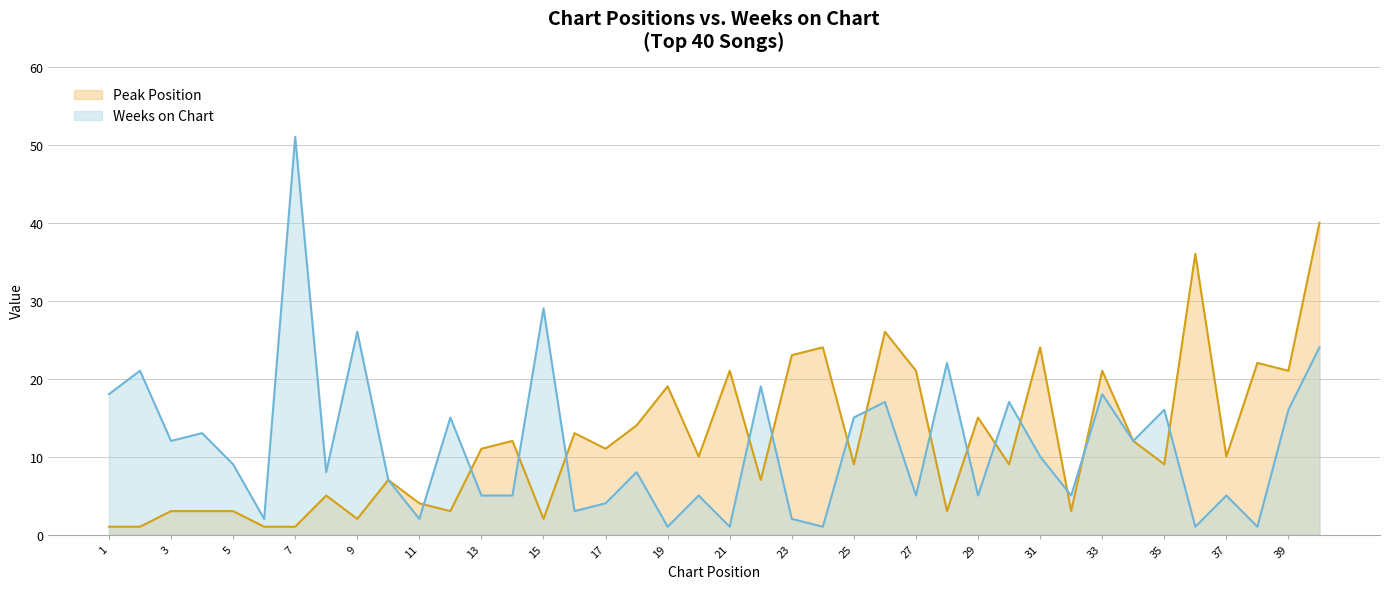

Which category has the lowest value in the Weeks on Chart series?

19